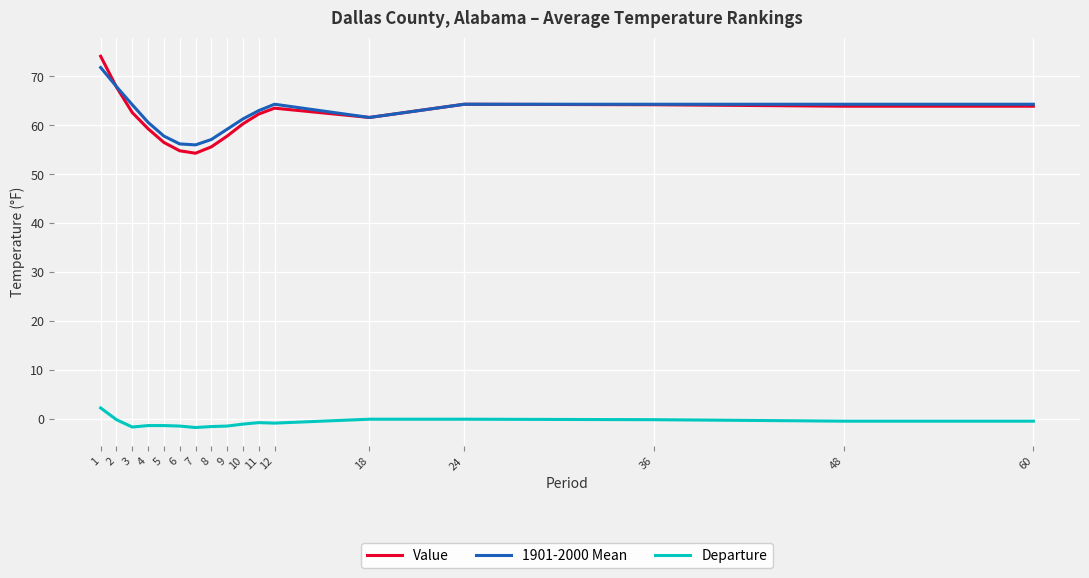

Which series has the largest total across all categories?

1901-2000 Mean